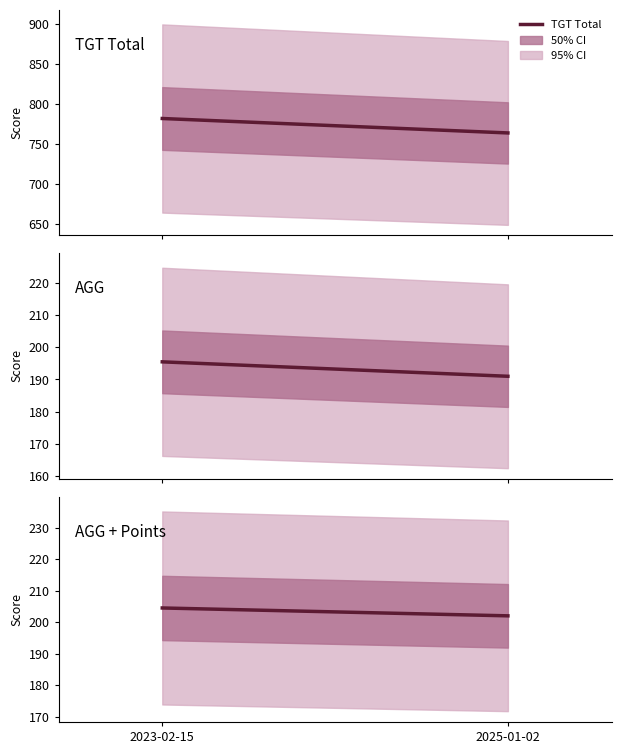

How many lines are shown in the chart?

3